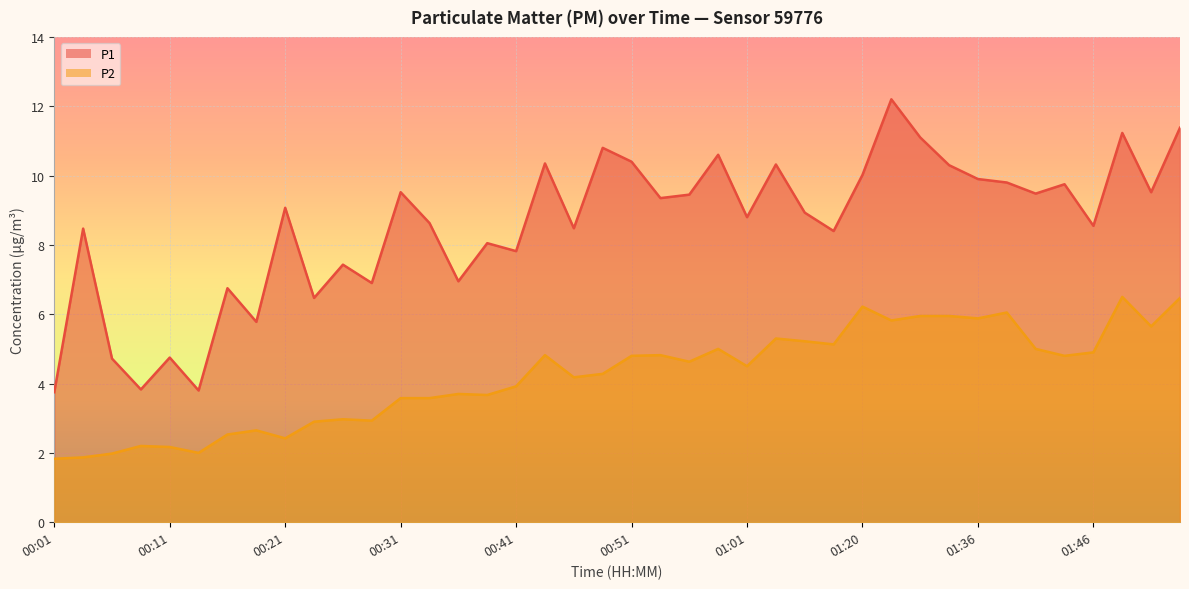

What is the average value of the P2 series?

4.2